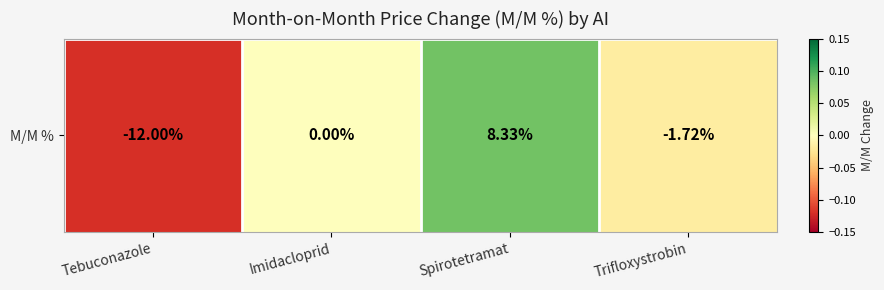

Which category has the lowest value across all series?

Tebuconazole